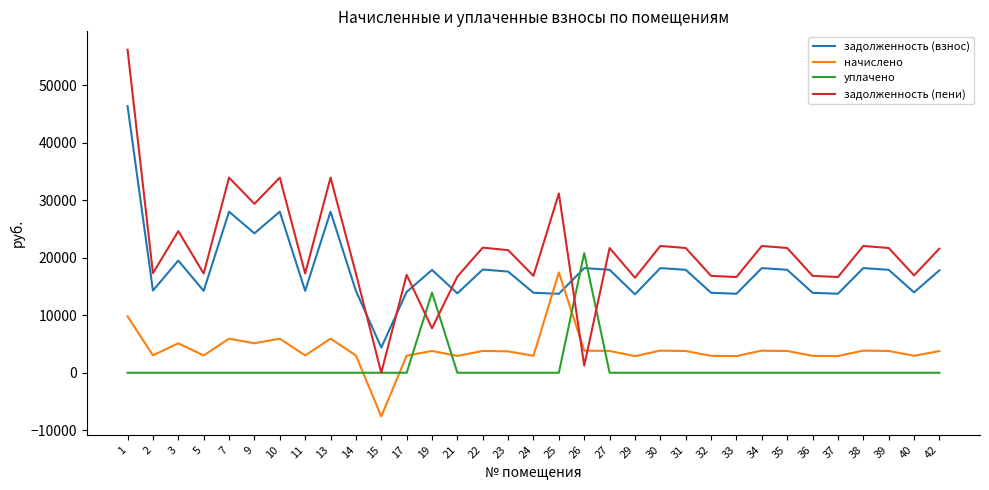

Is the value of задолженность (пени) at 22 greater than the value of задолженность (взнос) at 26?

Yes